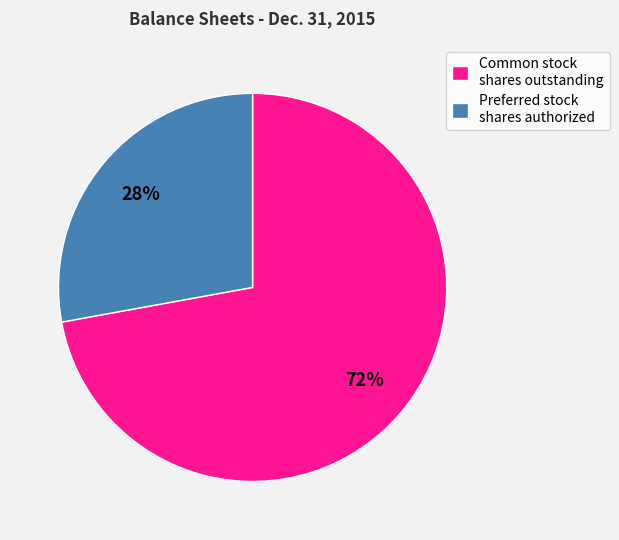

Do Common stock shares outstanding and Preferred stock shares authorized together represent more than half of the pie?

Yes